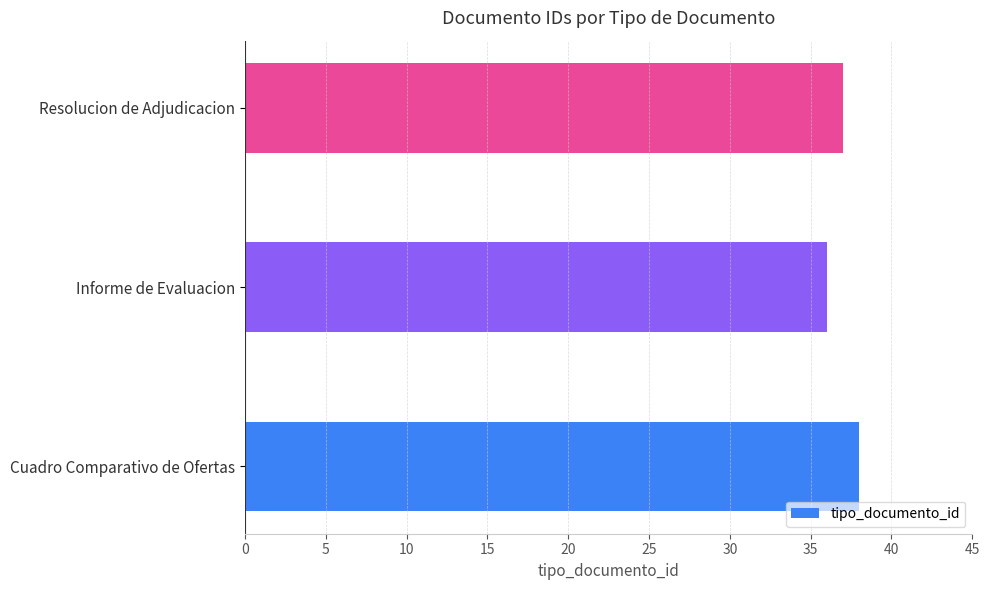

The value at Cuadro Comparativo de Ofertas is 68. True or false?

False